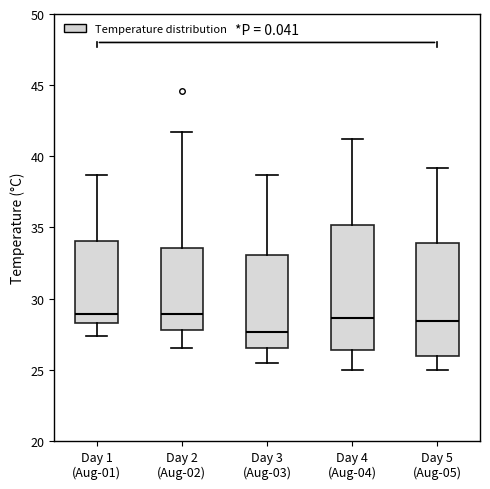

Reading left to right, read every box against the y-axis: the position of its median line, the range the box covers, and the ends of its whiskers. The values are not printed on the chart, so give them approximately, as read against the axis.

Day 1 (Aug-01): median 29.0, box 28.5 to 34.0, whiskers 27.5 to 38.5
Day 2 (Aug-02): median 29.0, box 28.0 to 33.5, whiskers 26.5 to 41.5
Day 3 (Aug-03): median 27.5, box 26.5 to 33.0, whiskers 25.5 to 38.5
Day 4 (Aug-04): median 28.5, box 26.5 to 35.0, whiskers 25.0 to 41.0
Day 5 (Aug-05): median 28.5, box 26.0 to 34.0, whiskers 25.0 to 39.0